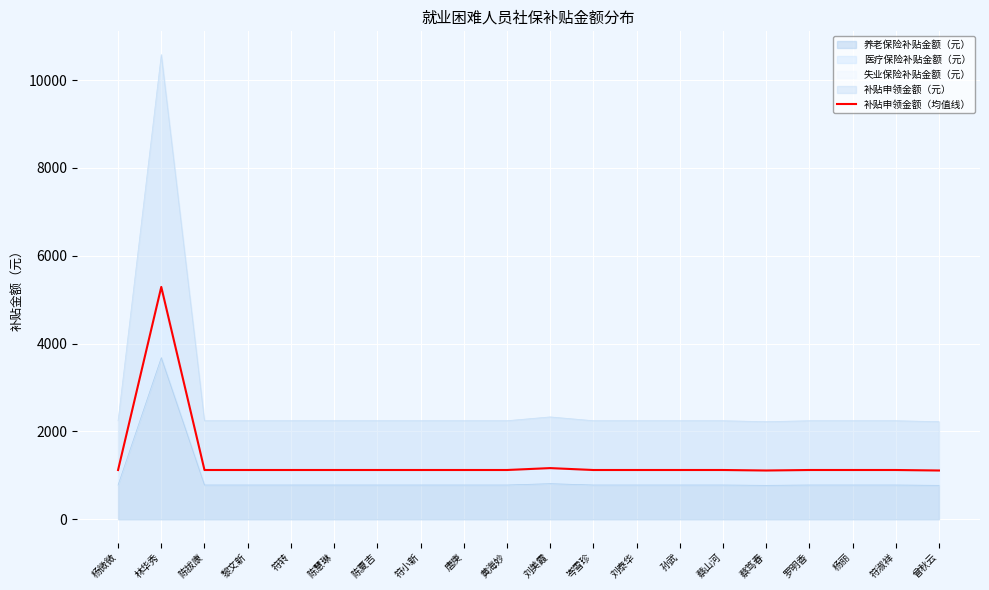

How many data points does each series have?

20